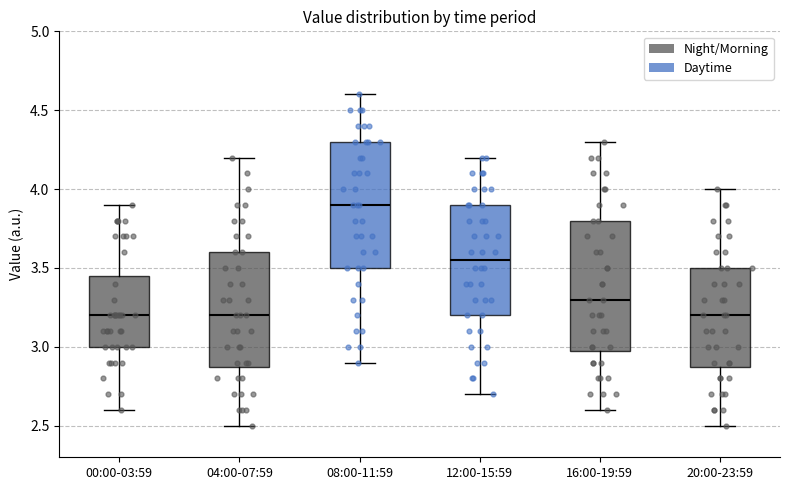

Where does the lower whisker of the box for 16:00-19:59 end on the y-axis? The values are not printed on the chart, so give them approximately, as read against the axis.

2.60